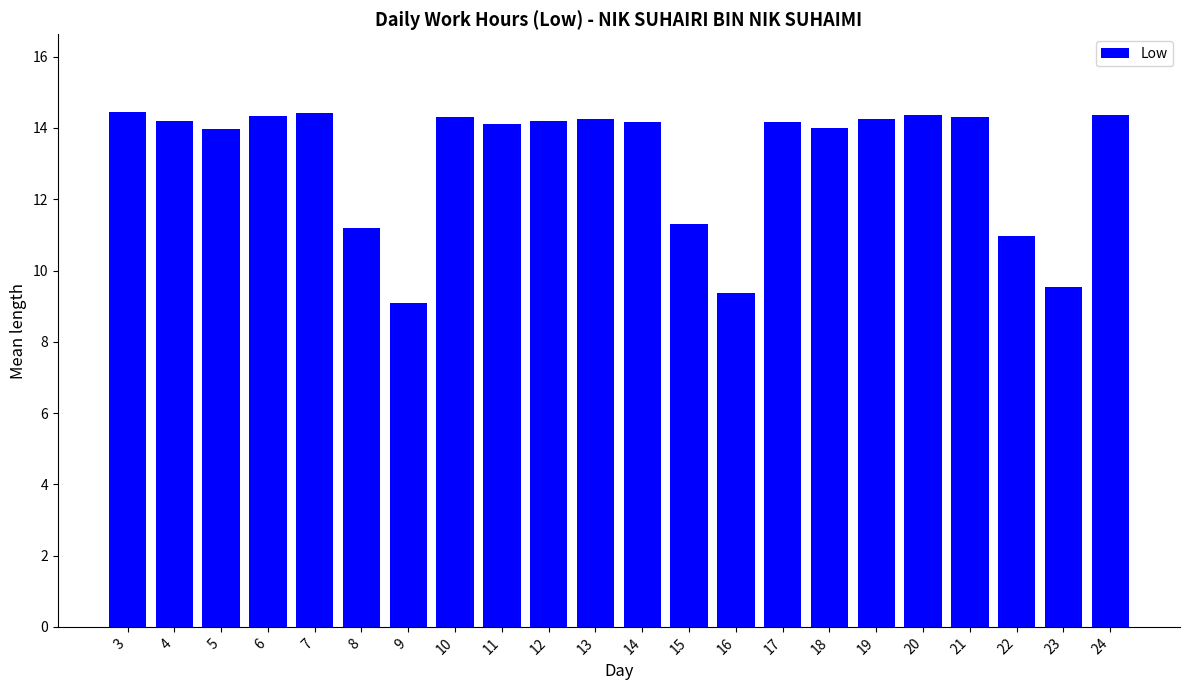

What is the minimum value shown in the chart?

9.1